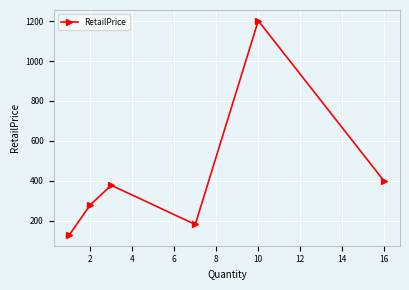

Reading left to right, list all the values displayed in this chart.

129.0	280.0	378.0	181.8	1202.0	398.1